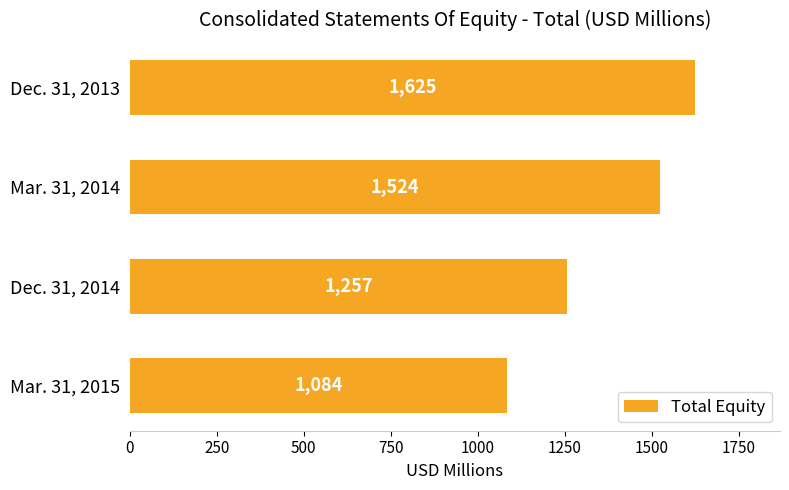

Between Mar. 31, 2014 and Dec. 31, 2014, which is larger?

Mar. 31, 2014